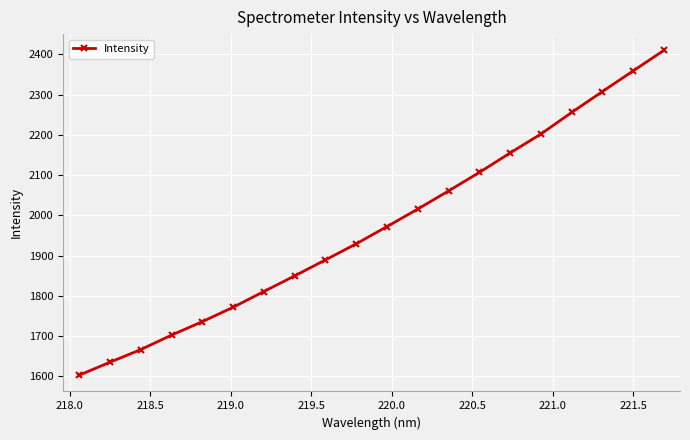

What is the greatest value displayed?

2410.2